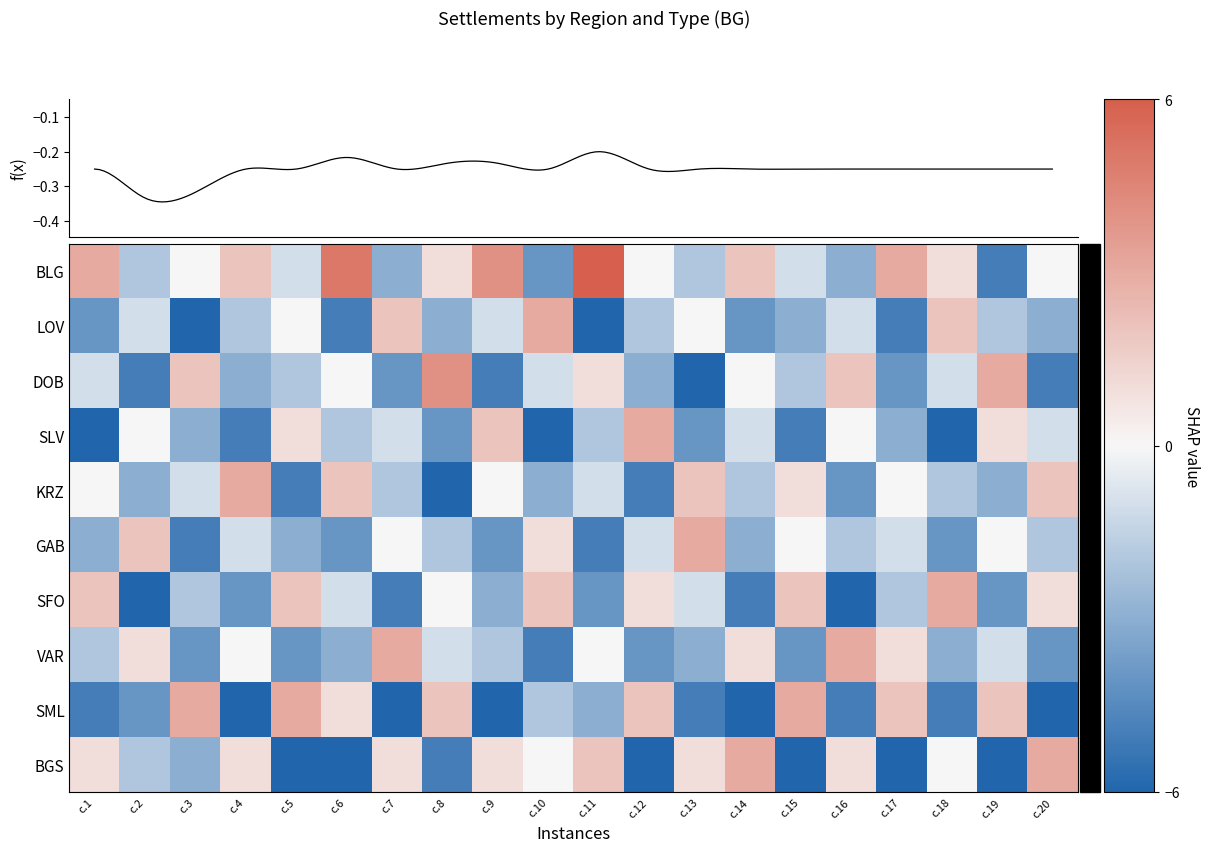

Which series has the widest spread of values?

BLG